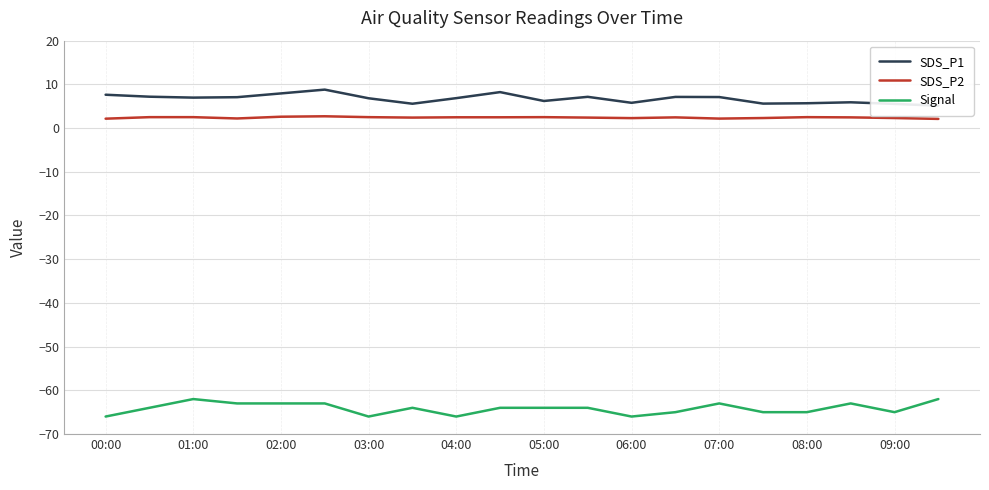

What is the sum of all Signal values?

-1283.0